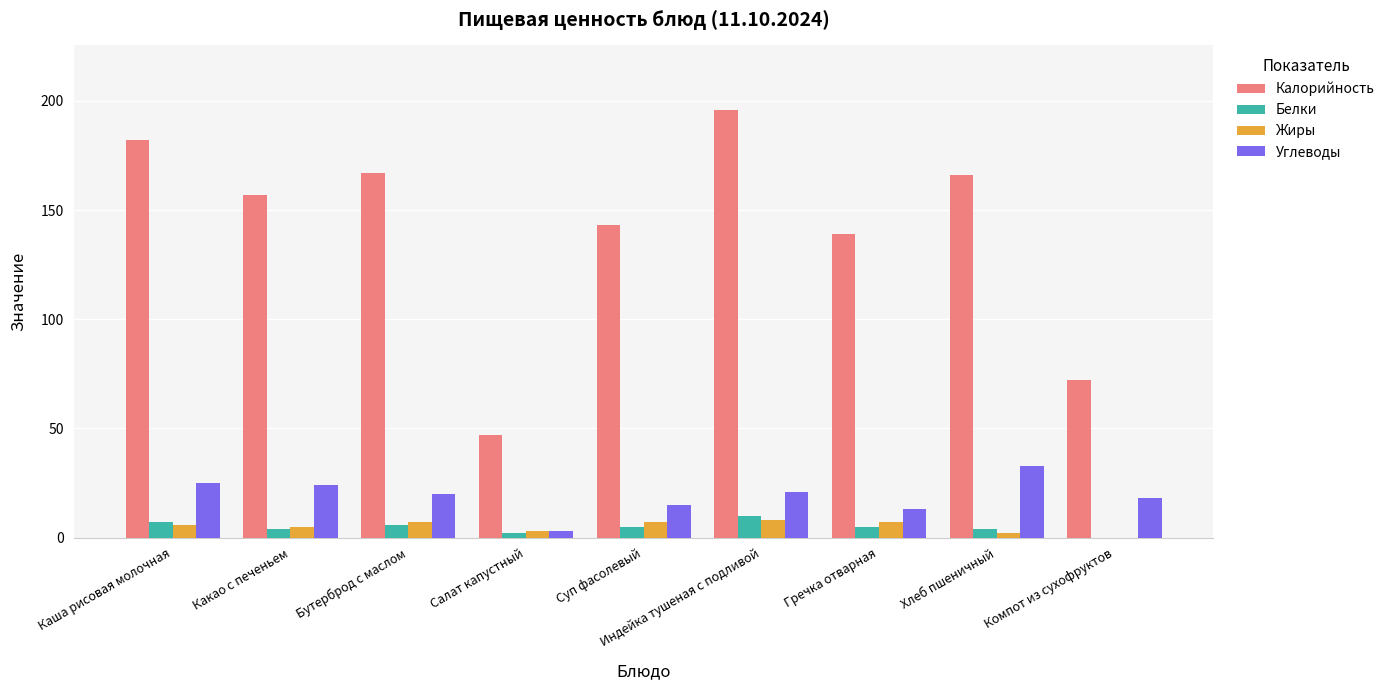

Which series has the widest spread of values?

Калорийность